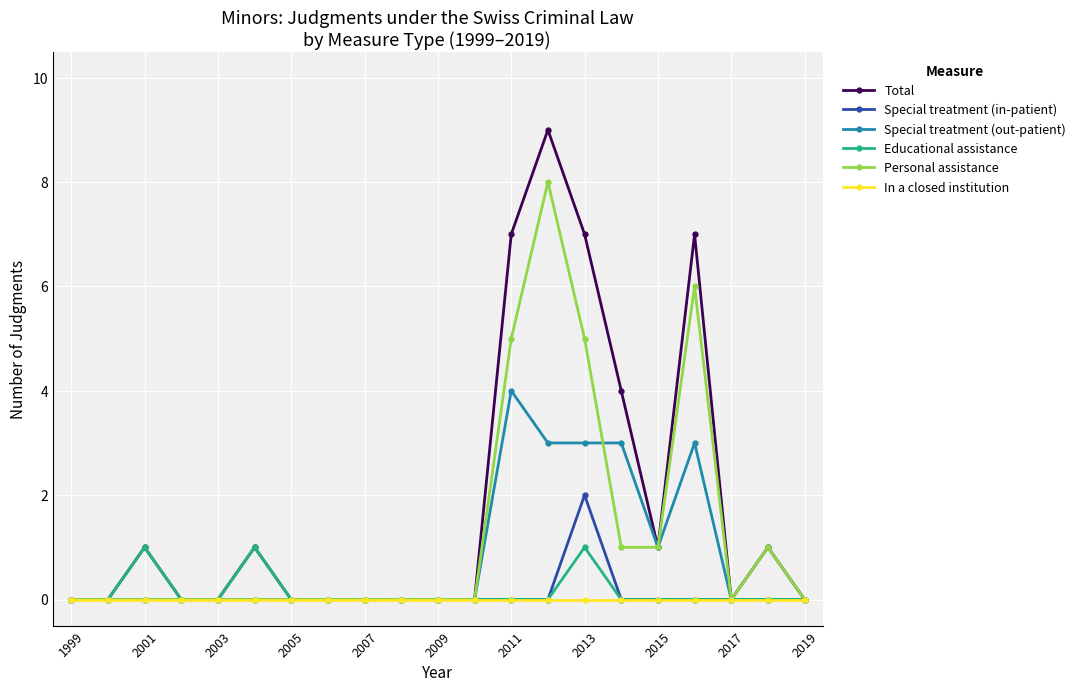

True or false: Educational assistance has more than 2 points higher than both neighbors.

True